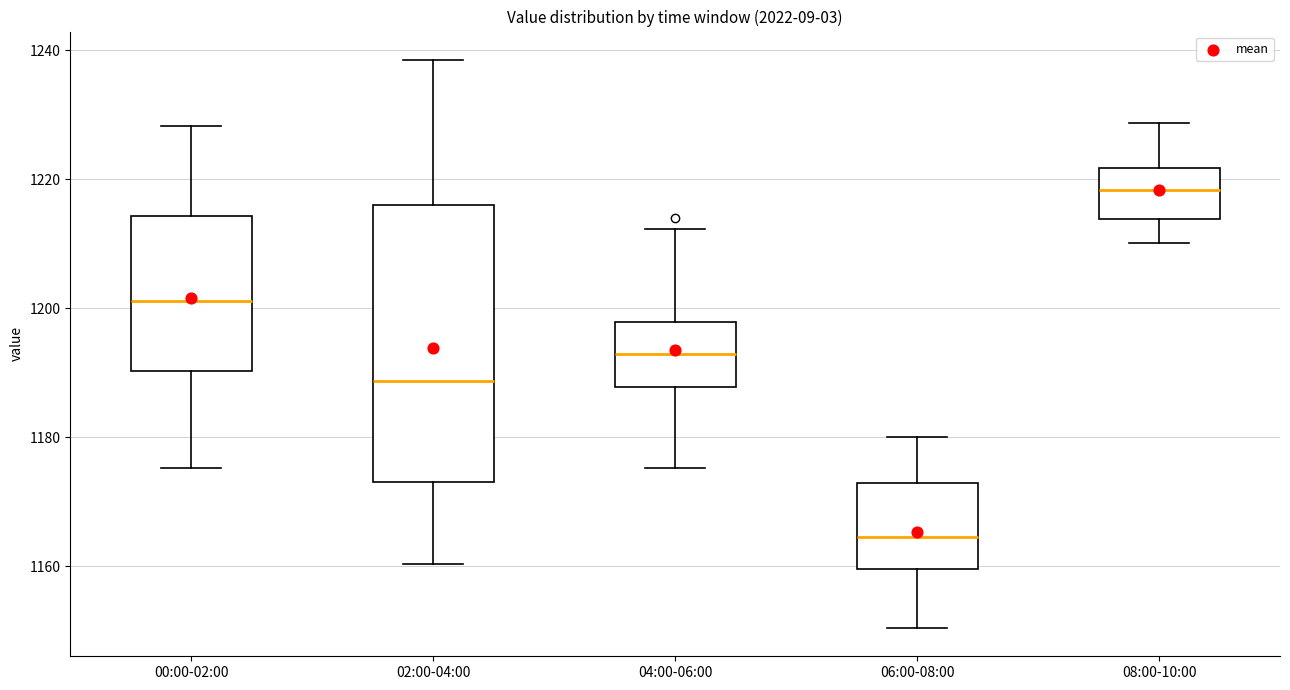

Comparing the boxes themselves (not the whiskers), which one is the tallest?

02:00-04:00